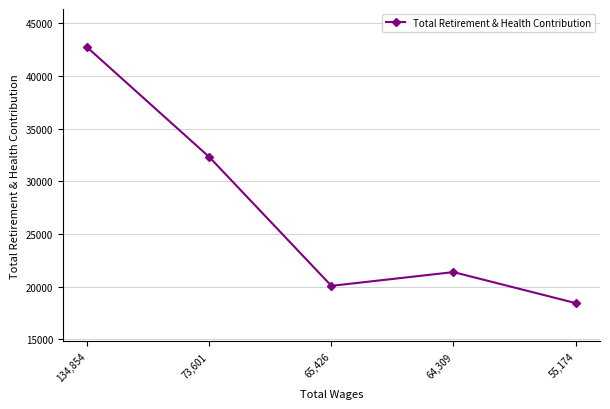

Count the number of categories in the chart.

5